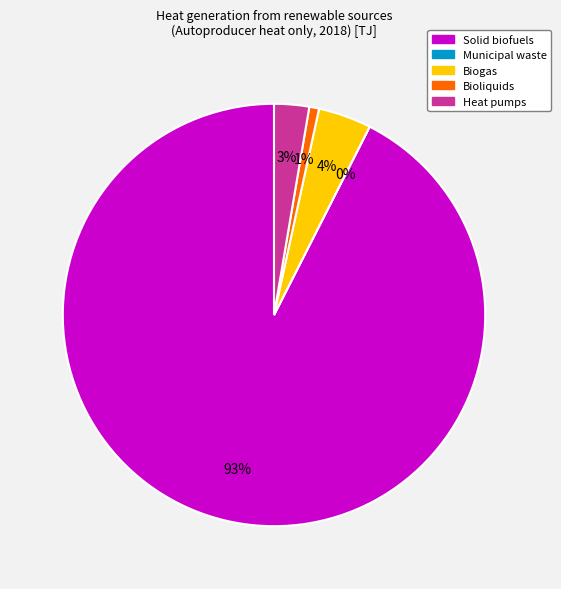

The Heat pumps slice represents 1% of the pie. True or false?

False